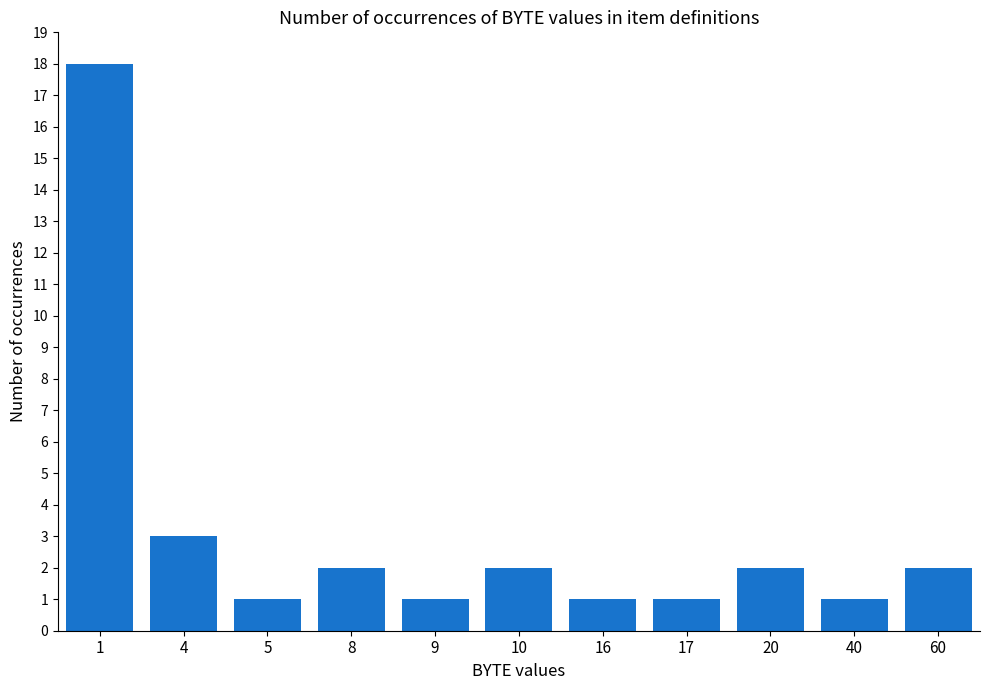

What is the greatest value displayed?

18